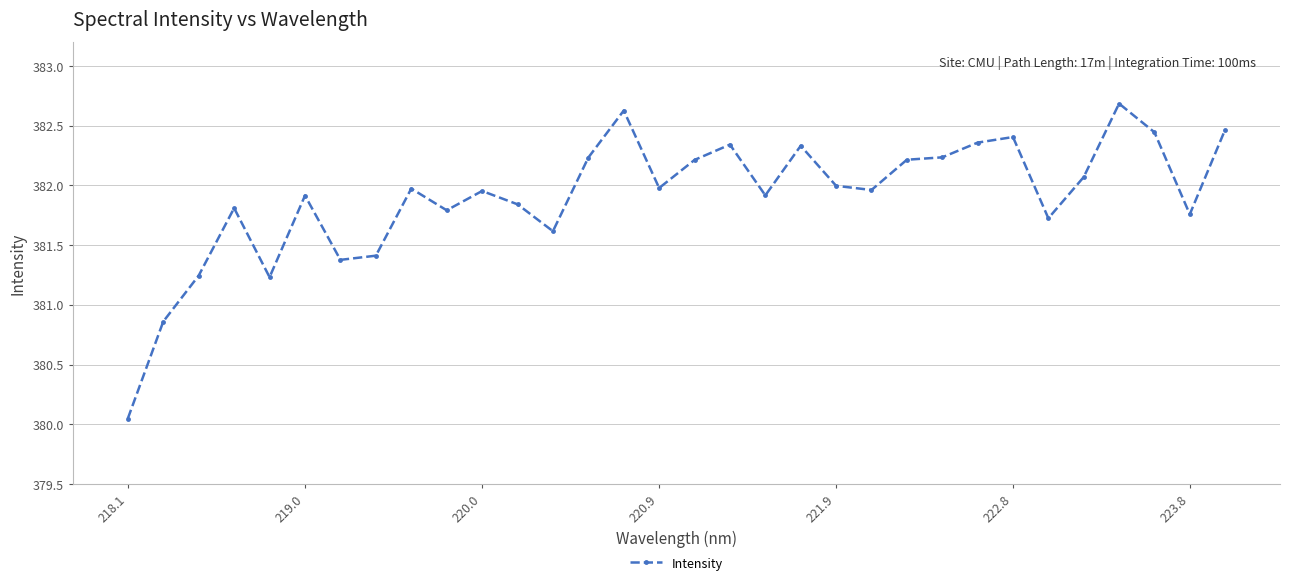

What is the sum of all values?

12221.0